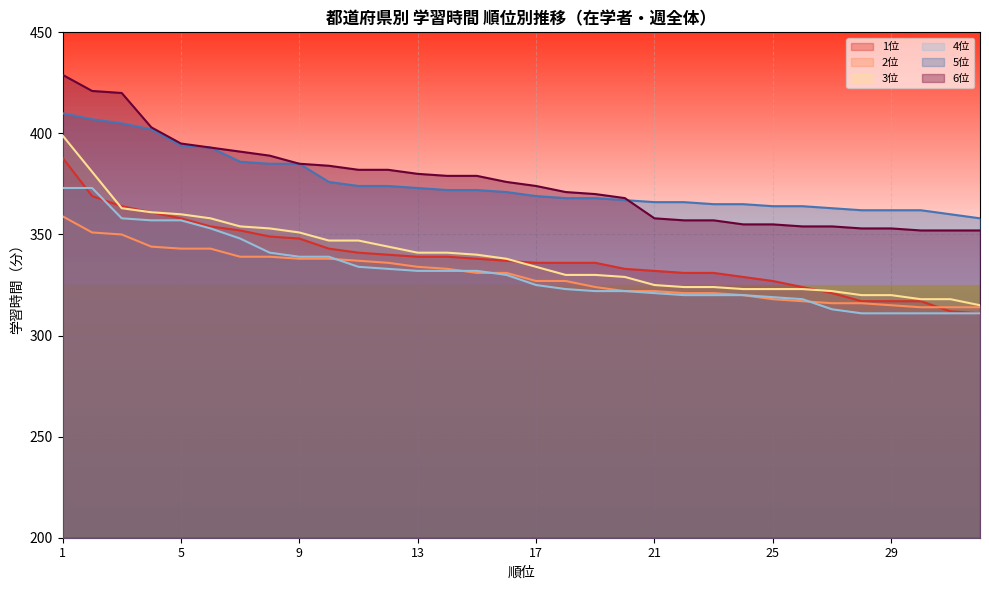

Reading left to right, what are all the values shown in this chart?

1位: 1=388	2=369	3=364	4=361	5=358	6=354	7=352	8=349	9=348	10=343	11=341	12=340	13=339	14=339	15=338	16=337	17=336	18=336	19=336	20=333	21=332	22=331	23=331	24=329	25=327	26=324	27=321	28=317	29=317	30=317	31=312	32=311
2位: 1=359	2=351	3=350	4=344	5=343	6=343	7=339	8=339	9=338	10=338	11=337	12=336	13=334	14=333	15=331	16=331	17=327	18=327	19=324	20=322	21=322	22=321	23=321	24=320	25=318	26=317	27=316	28=316	29=315	30=314	31=314	32=314
3位: 1=399	2=381	3=363	4=361	5=360	6=358	7=354	8=353	9=351	10=347	11=347	12=344	13=341	14=341	15=340	16=338	17=334	18=330	19=330	20=329	21=325	22=324	23=324	24=323	25=323	26=323	27=322	28=320	29=320	30=318	31=318	32=315
4位: 1=373	2=373	3=358	4=357	5=357	6=353	7=348	8=341	9=339	10=339	11=334	12=333	13=332	14=332	15=332	16=330	17=325	18=323	19=322	20=322	21=321	22=320	23=320	24=320	25=319	26=318	27=313	28=311	29=311	30=311	31=311	32=311
5位: 1=410	2=407	3=405	4=402	5=394	6=393	7=386	8=385	9=385	10=376	11=374	12=374	13=373	14=372	15=372	16=371	17=369	18=368	19=368	20=367	21=366	22=366	23=365	24=365	25=364	26=364	27=363	28=362	29=362	30=362	31=360	32=358